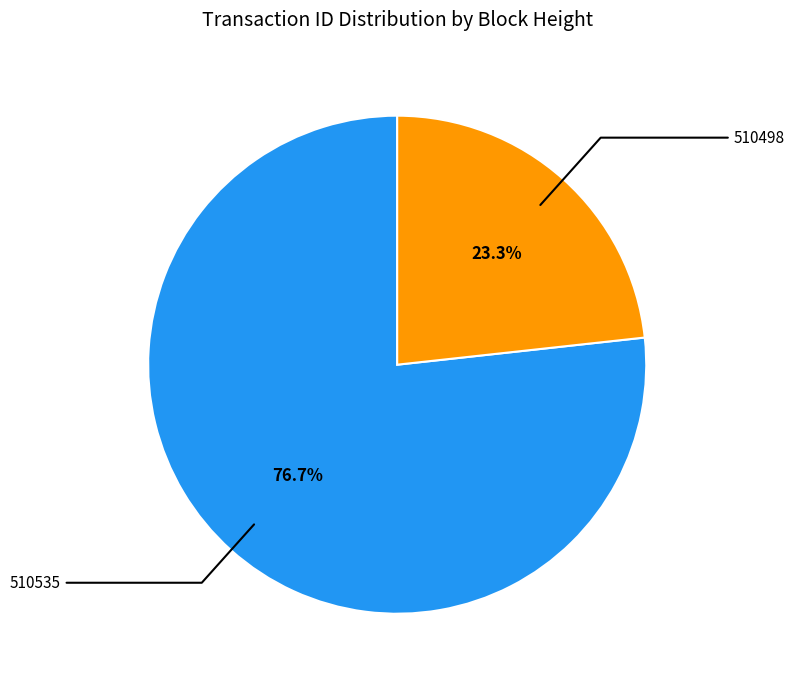

How many slices are in this pie chart?

2